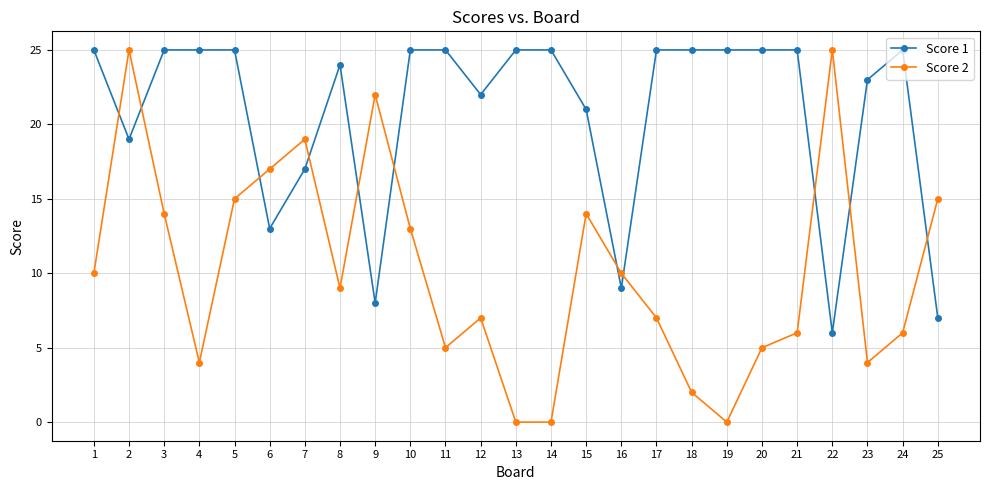

Where is the first local maximum for Score 2?

2